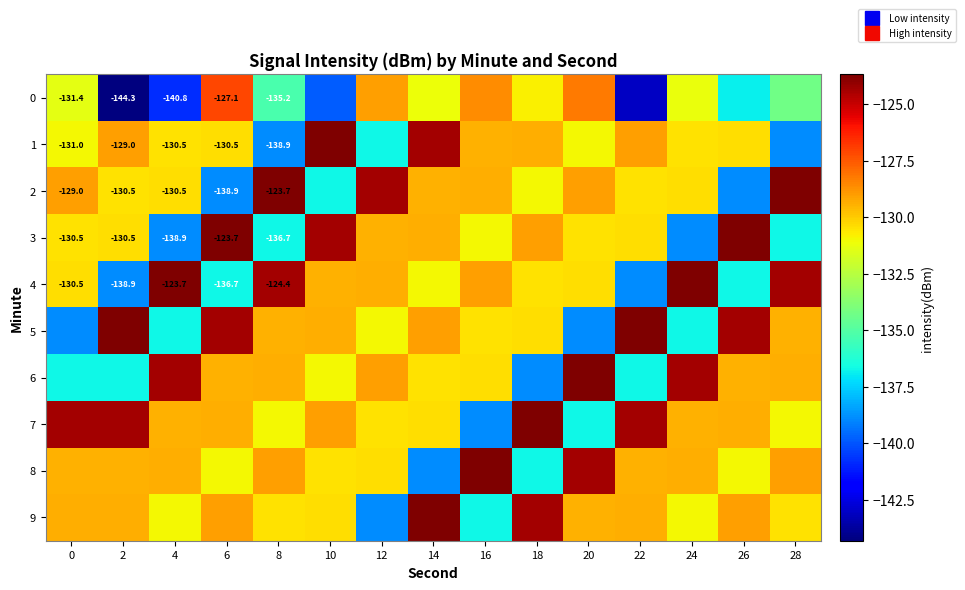

Rank the series at 18 from highest to lowest value.

7, 9, 3, 1, 5, 4, 0, 2, 8, 6